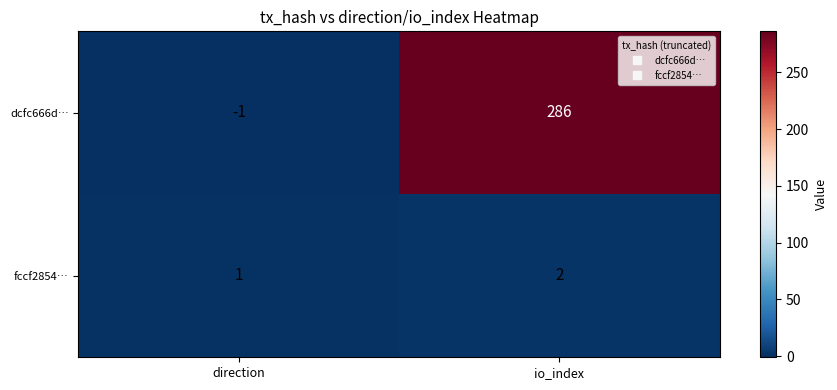

What is the sum of all dcfc666d… values?

285